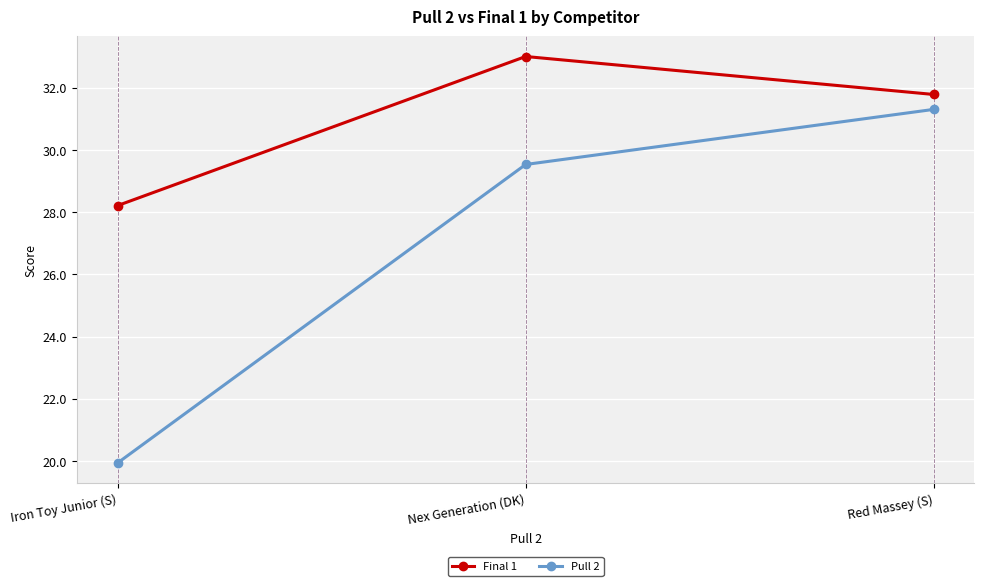

Which category has the highest value across all series?

Nex Generation (DK)